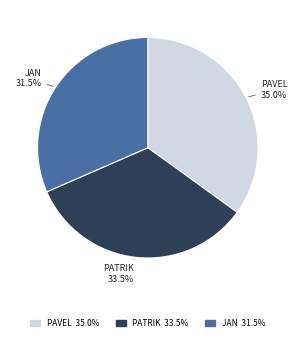

Is there a majority slice in this chart?

No